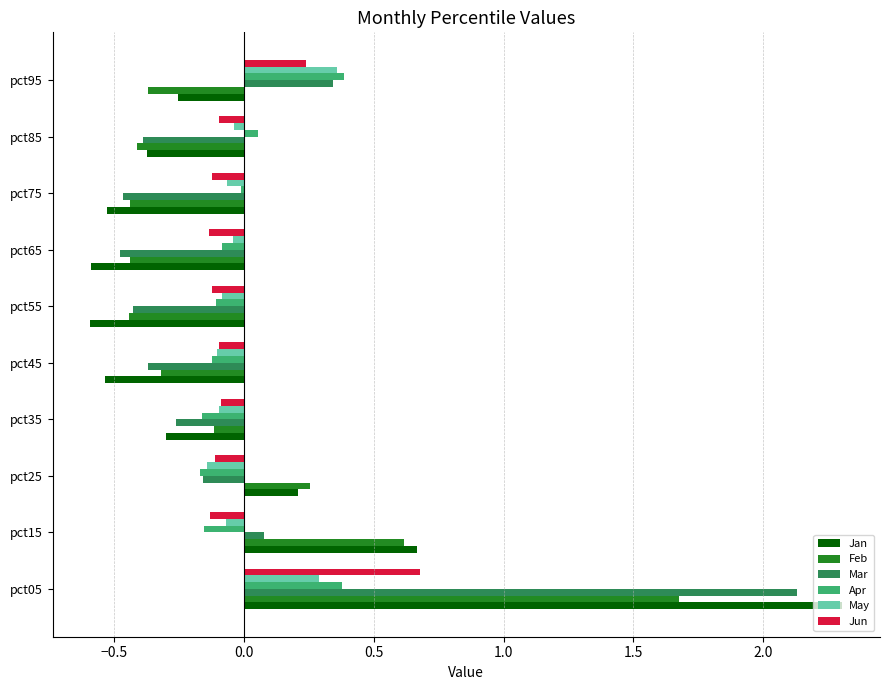

List the series in order of their peak value, lowest first.

May, Apr, Jun, Feb, Mar, Jan